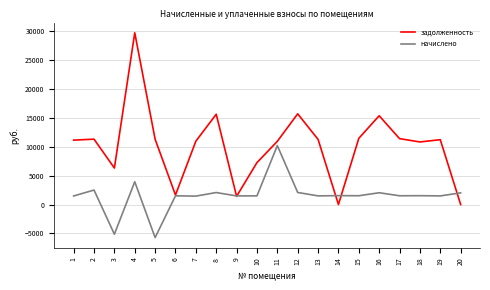

Rank the series by their average value, from highest to lowest.

задолженность, начислено